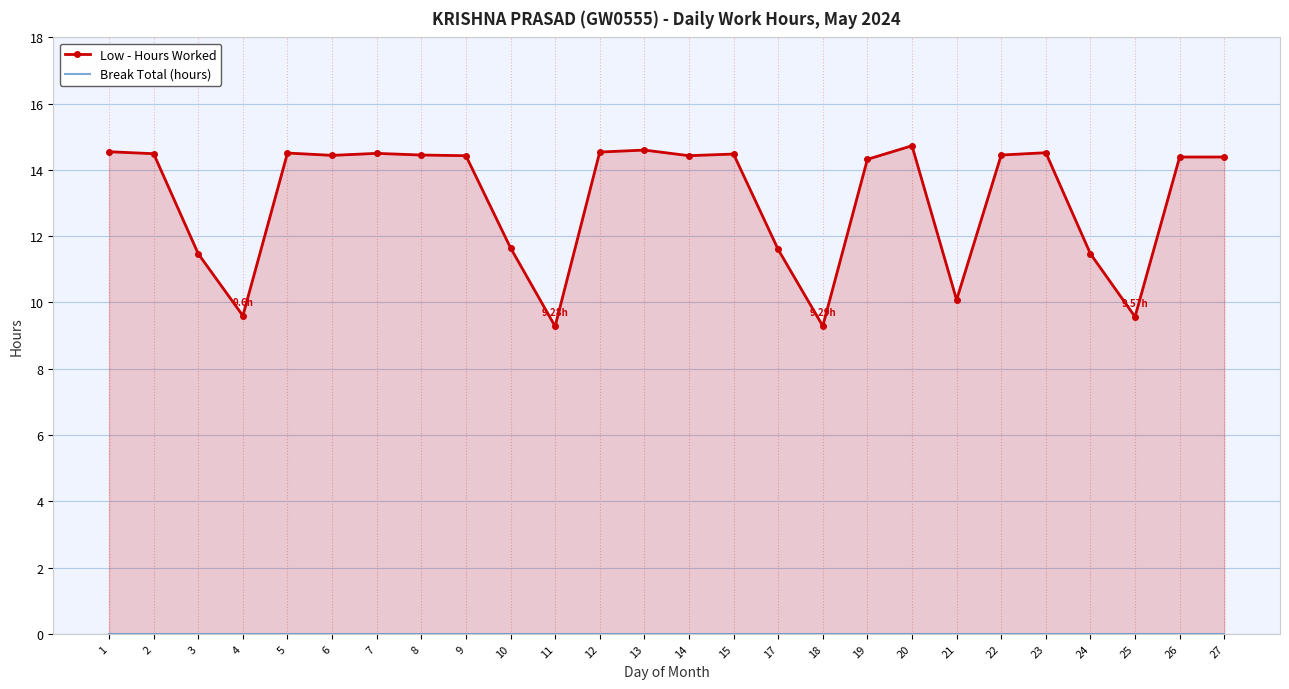

At how many categories does at least one series exceed 12?

17